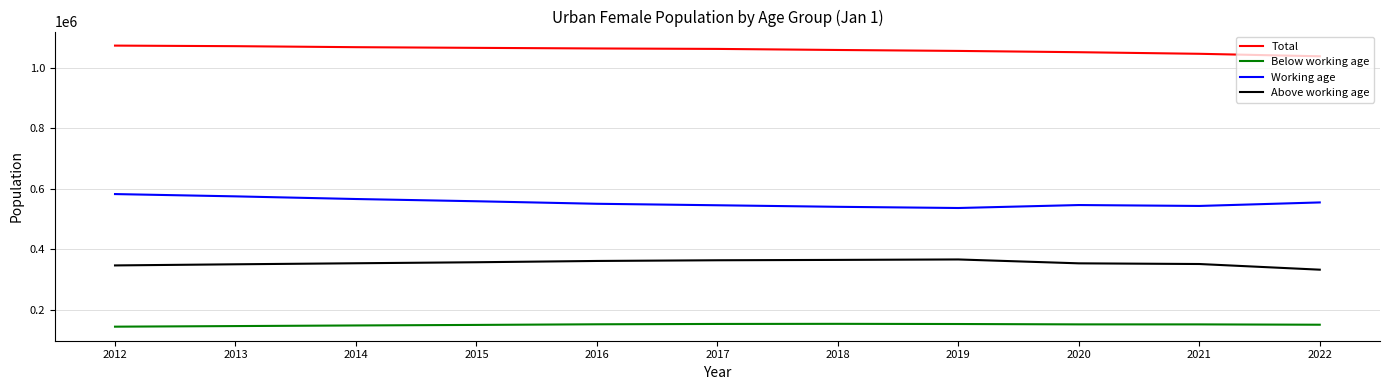

What is the difference between the maximum and minimum values in the Working age series?

46068